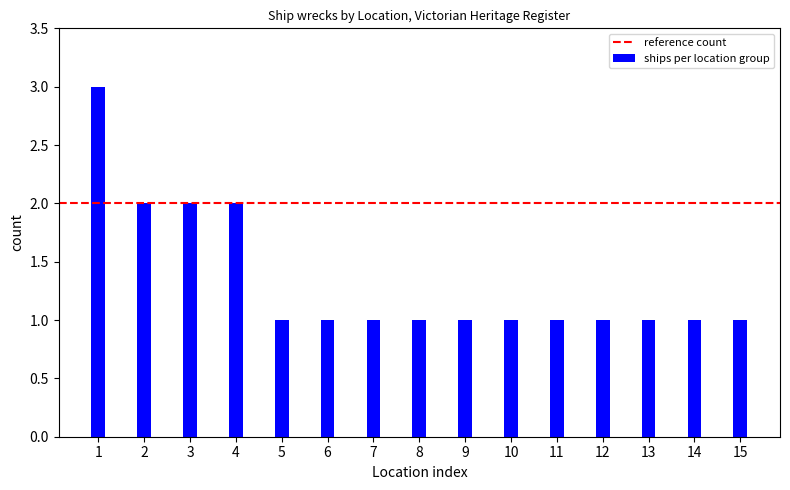

What is the difference between the second highest and second lowest values?

1